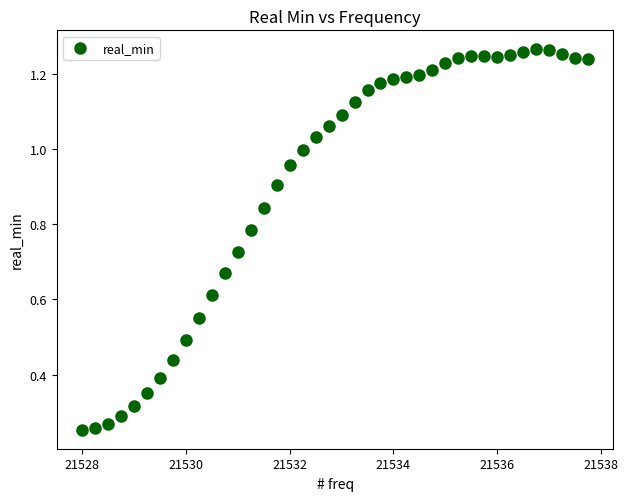

What is the range of X values (max minus min)?

9.8